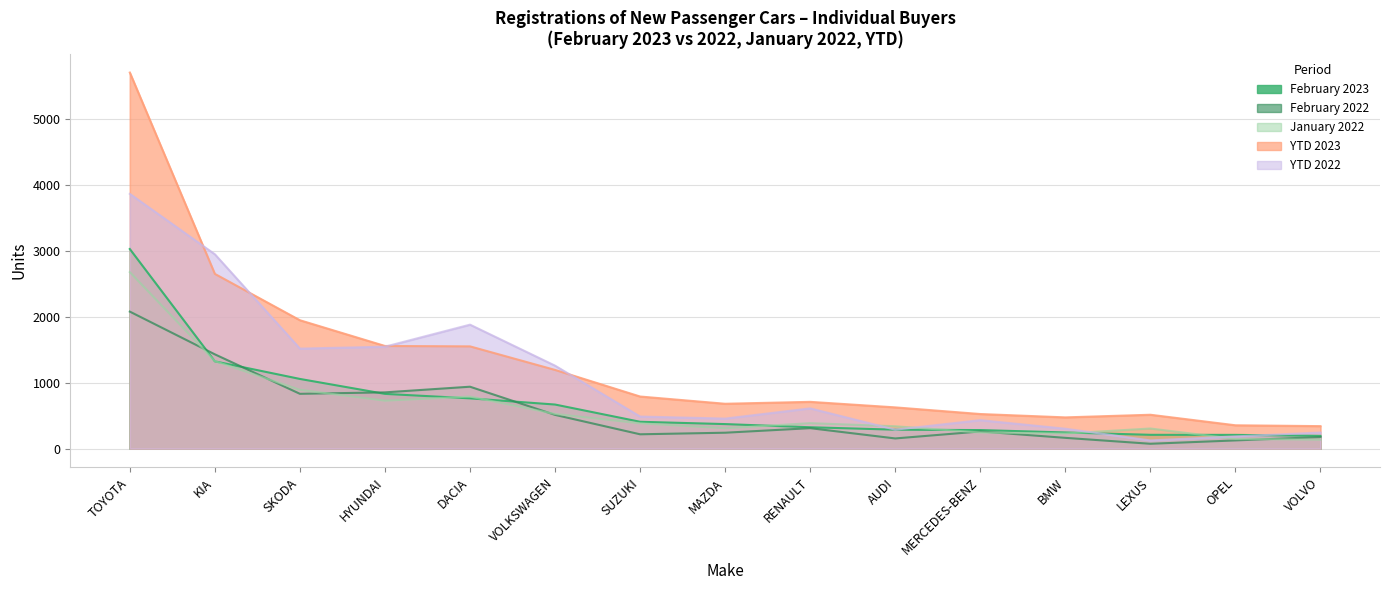

How many lines are shown in the chart?

5